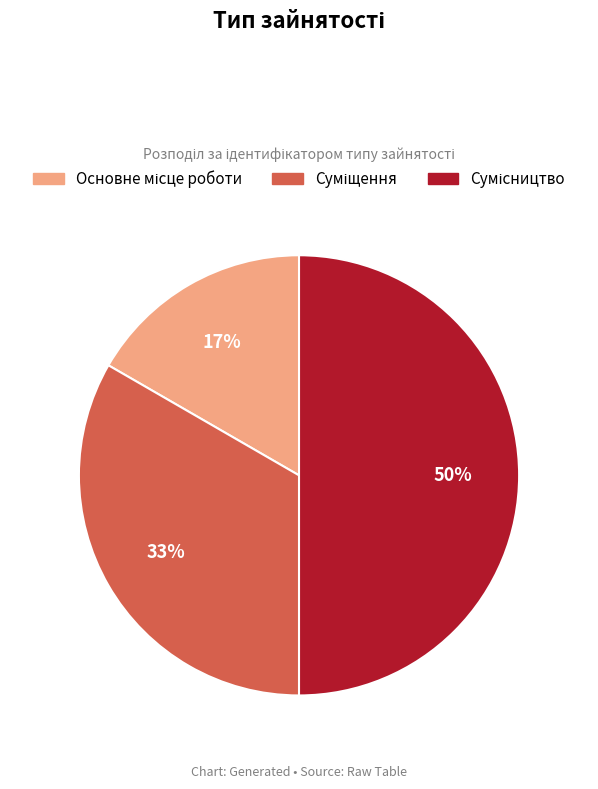

To the nearest percent, what is the difference between the largest and smallest slice percentages?

33%